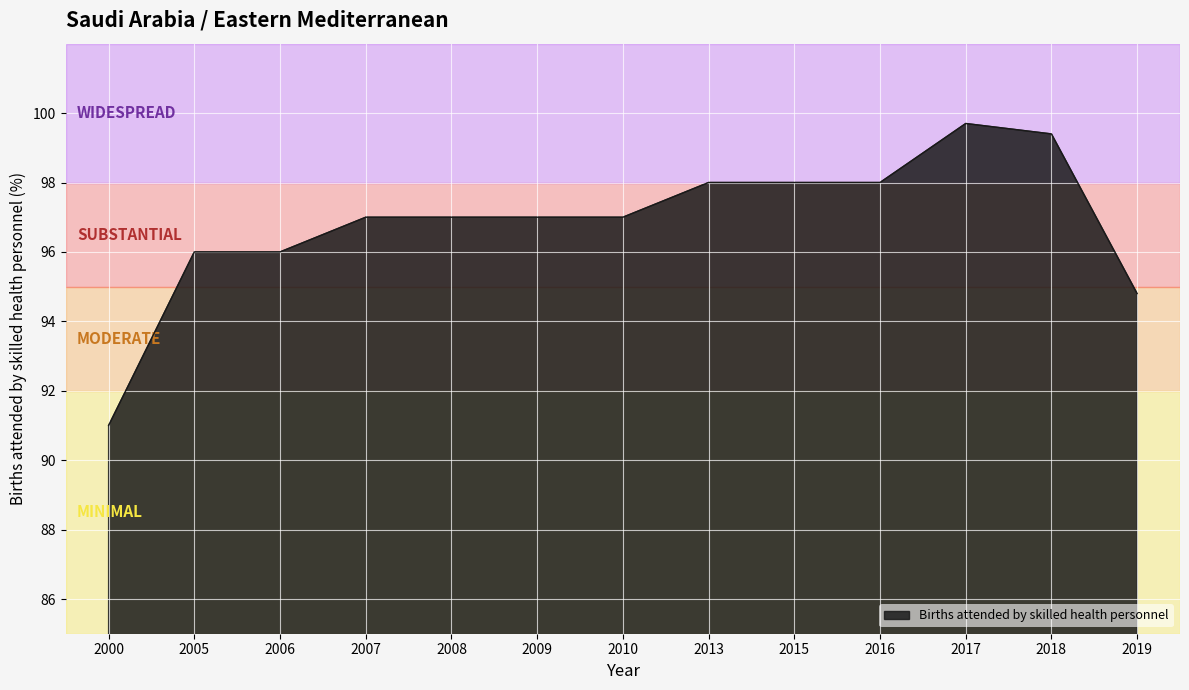

What is the change in value from 2016 to 2017?

+1.7